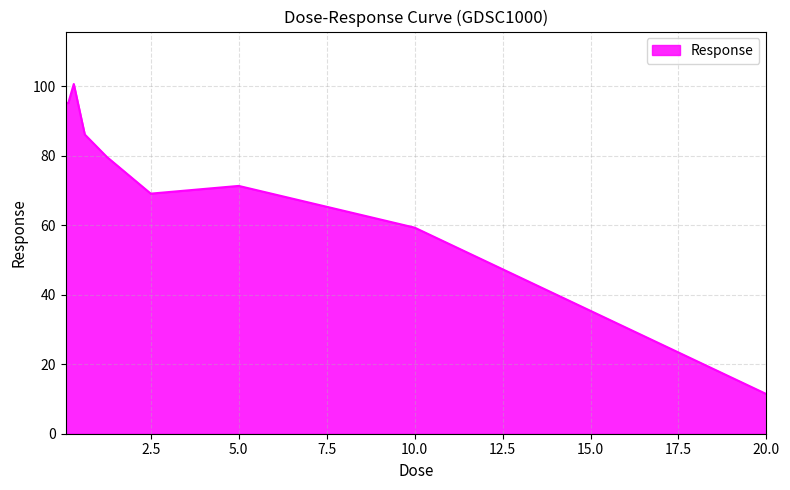

What is the difference between the maximum and minimum values?

89.3